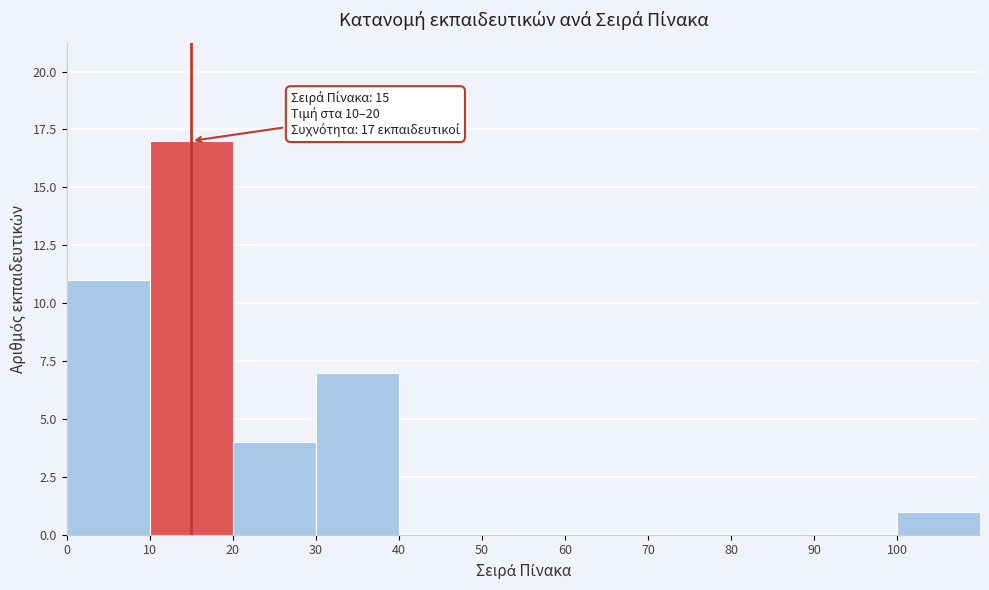

Over which range of the x-axis is the bar tallest?

10 to 20